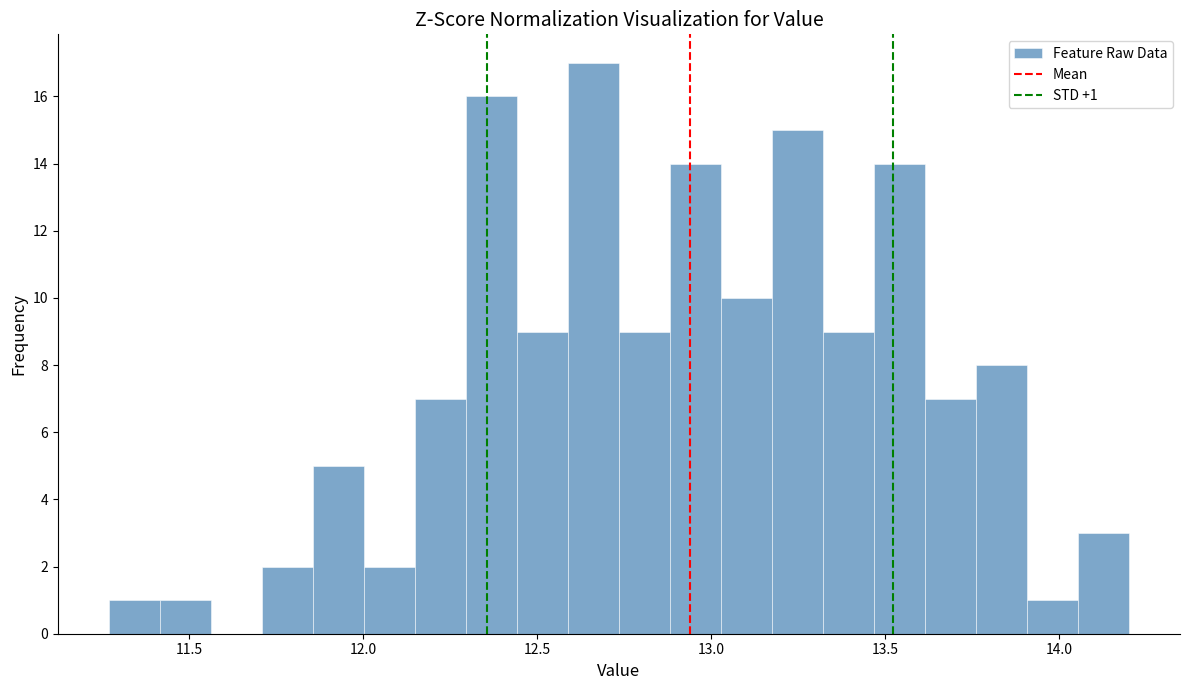

Read against the x-axis, roughly where is the centre of the tallest bar?

12.65